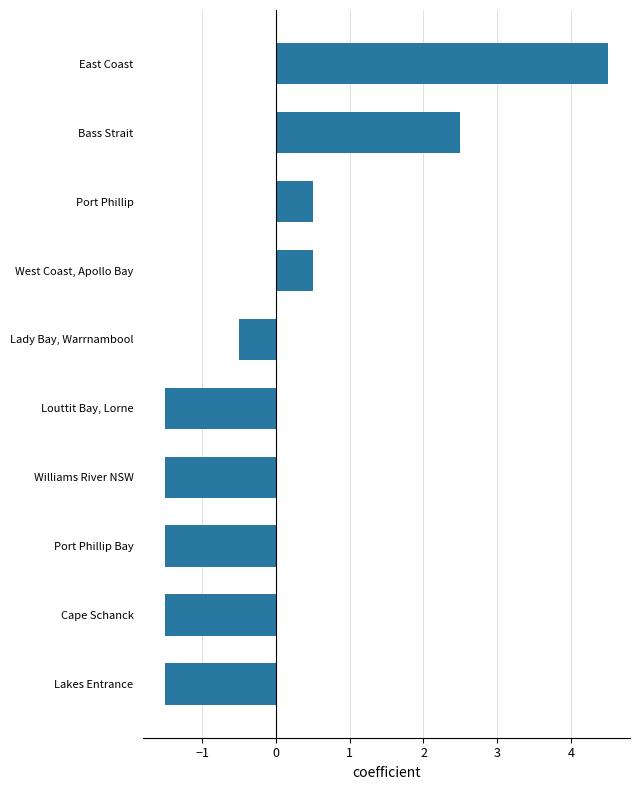

How many bars are there in total?

10